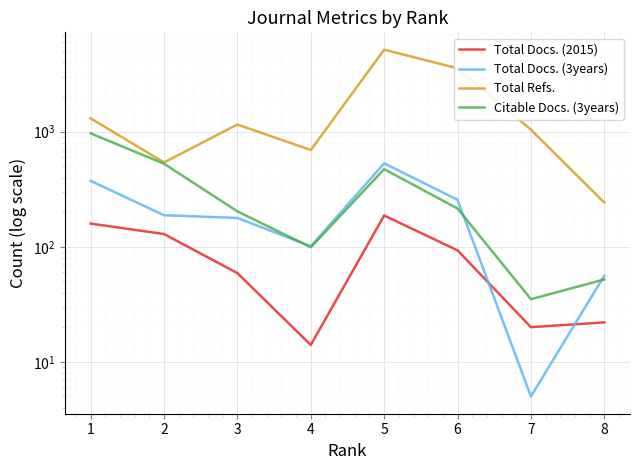

Where is Total Refs. nearest to the value 2706?

6